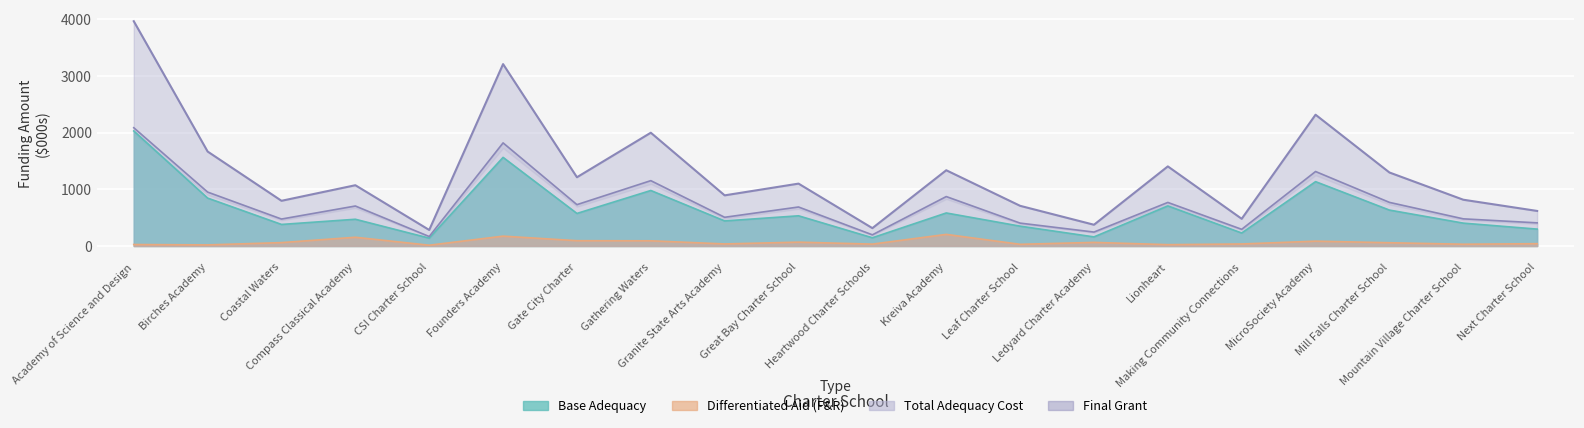

What is the average value?

1294.6